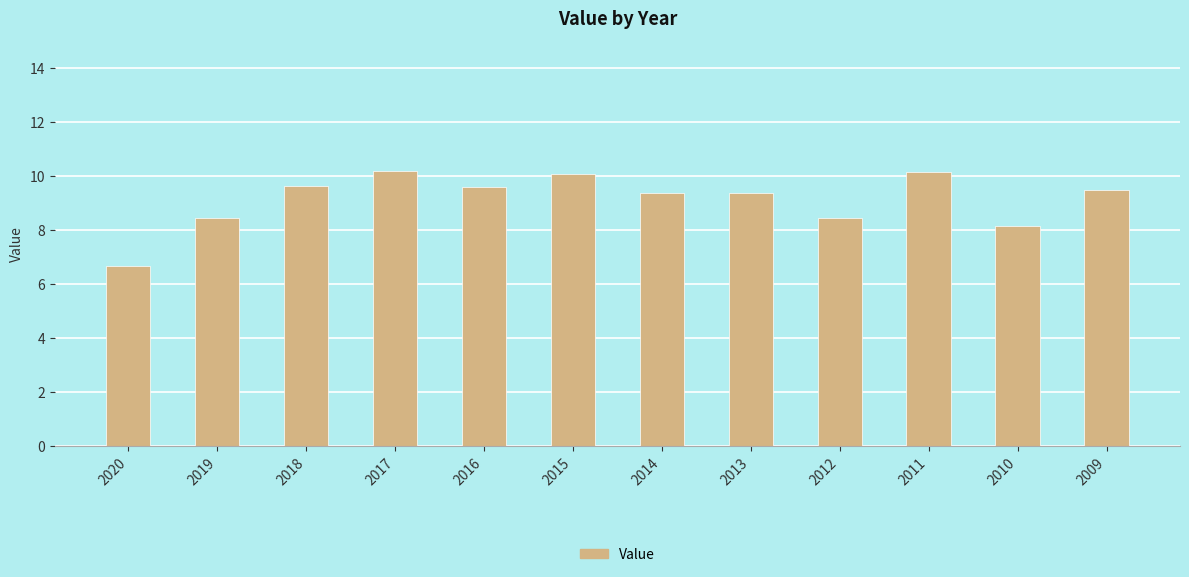

What is the ratio of the value at 2016 to the value at 2011?

0.9